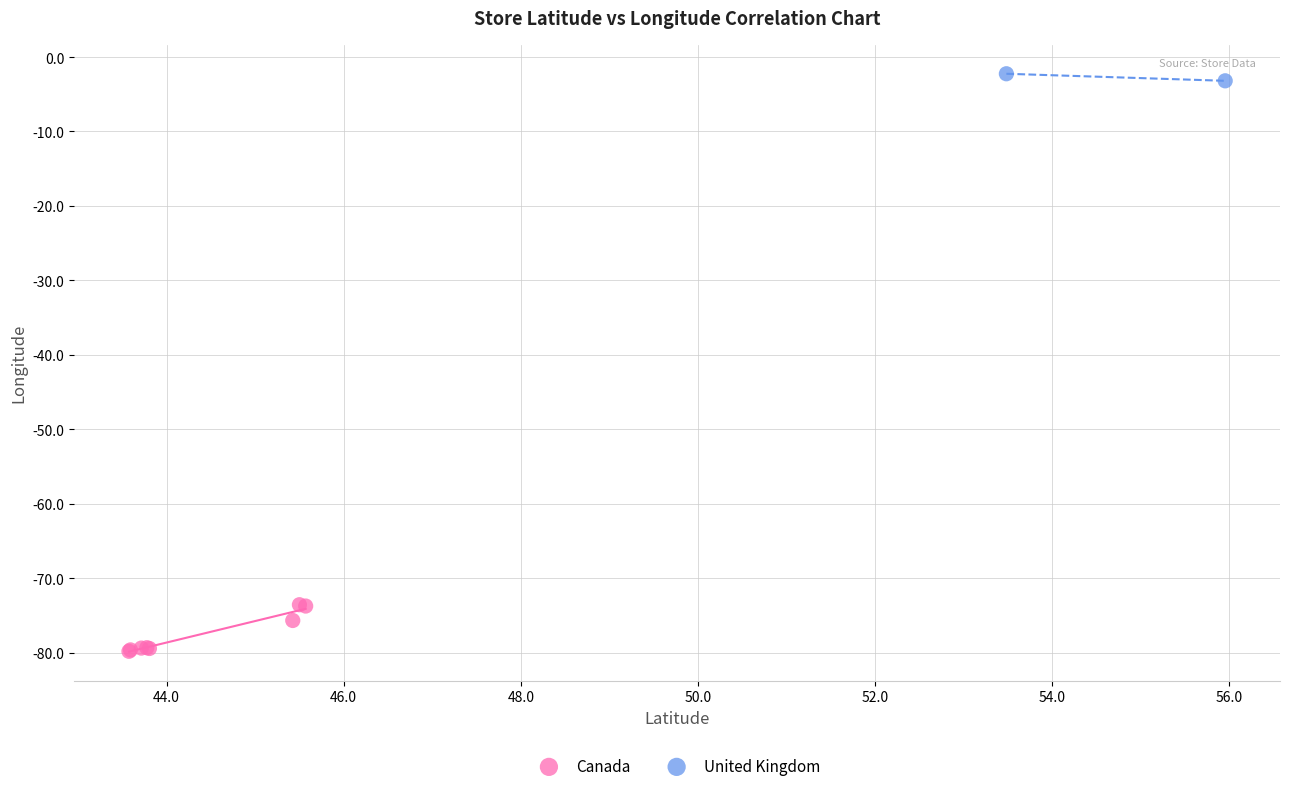

What are all the series names shown in the legend?

Canada, United Kingdom